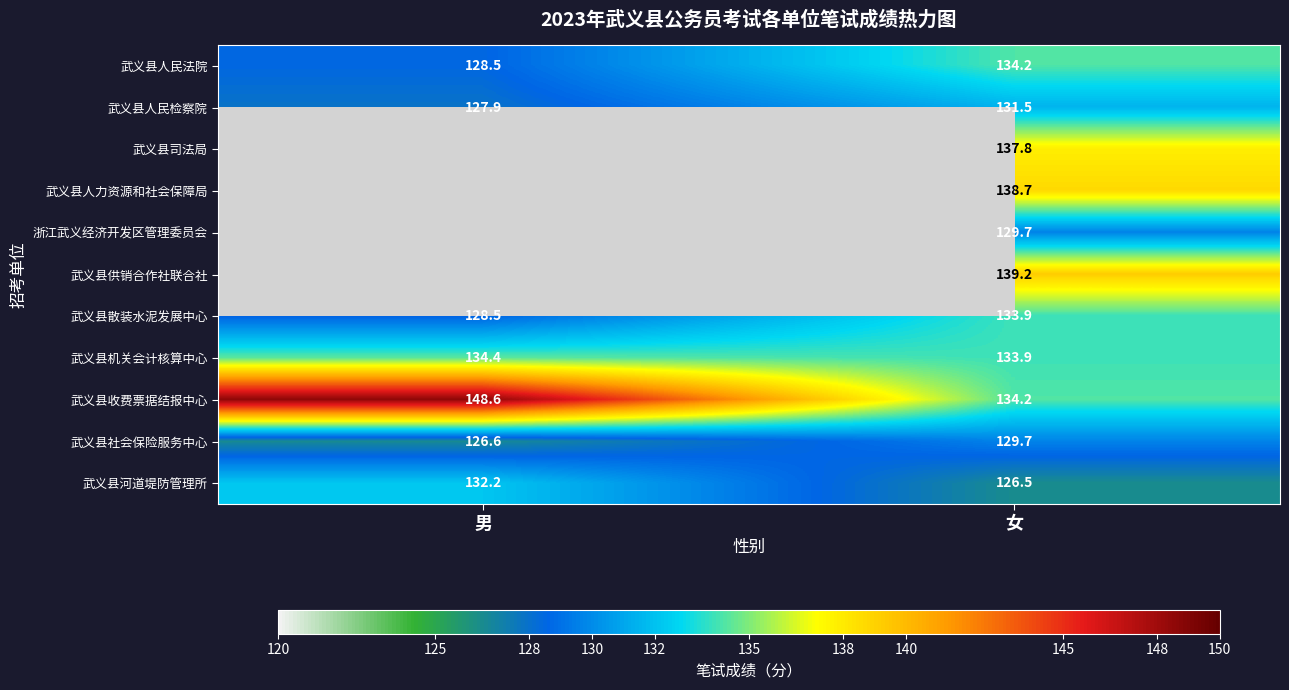

Which label corresponds to the largest value in the chart?

男